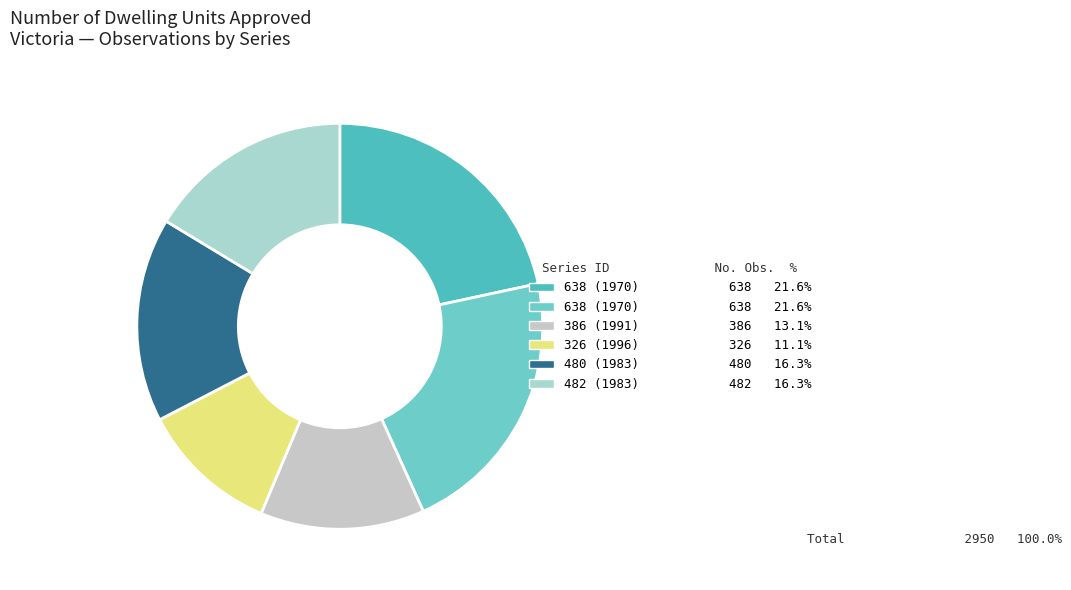

How many slices are in this pie chart?

6